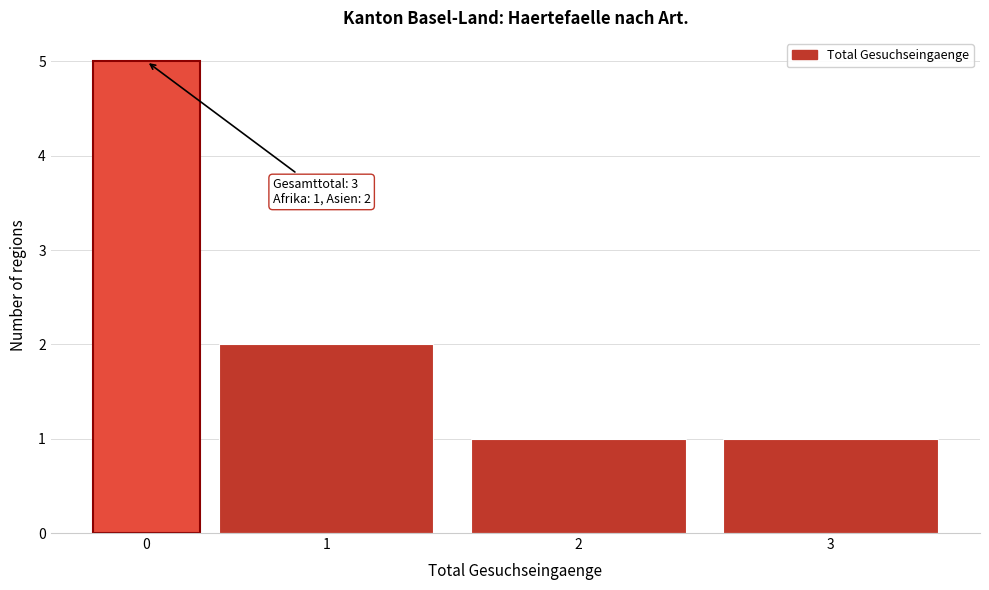

Reading right to left, list all the values displayed in this chart.

3=1	2=1	1=2	0=5